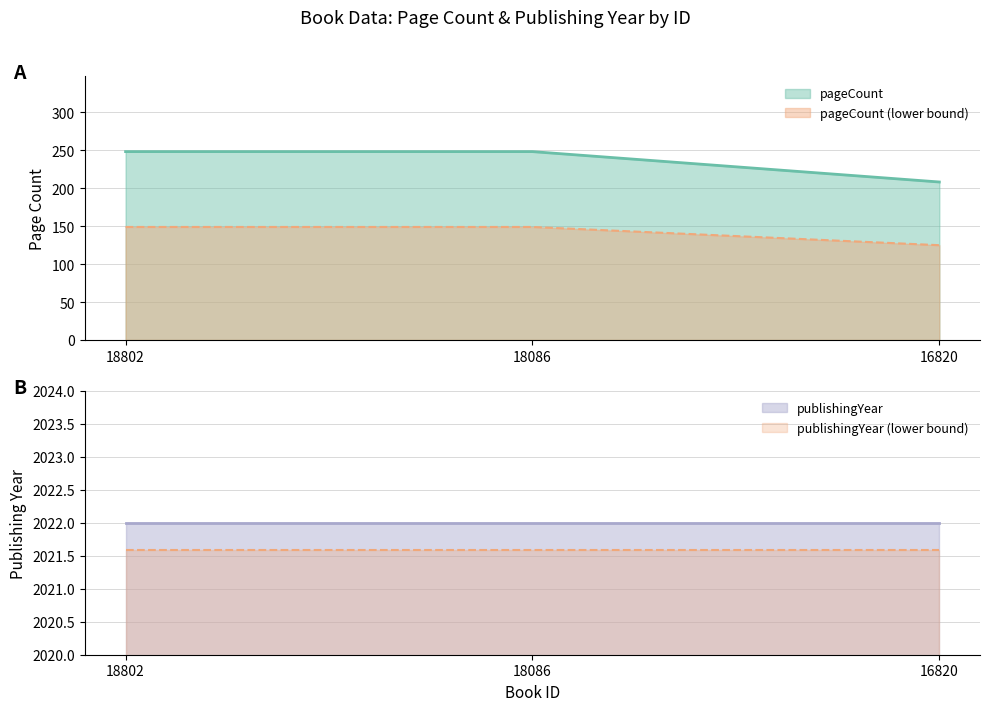

True or false: the data shows 208 at 16820.

True